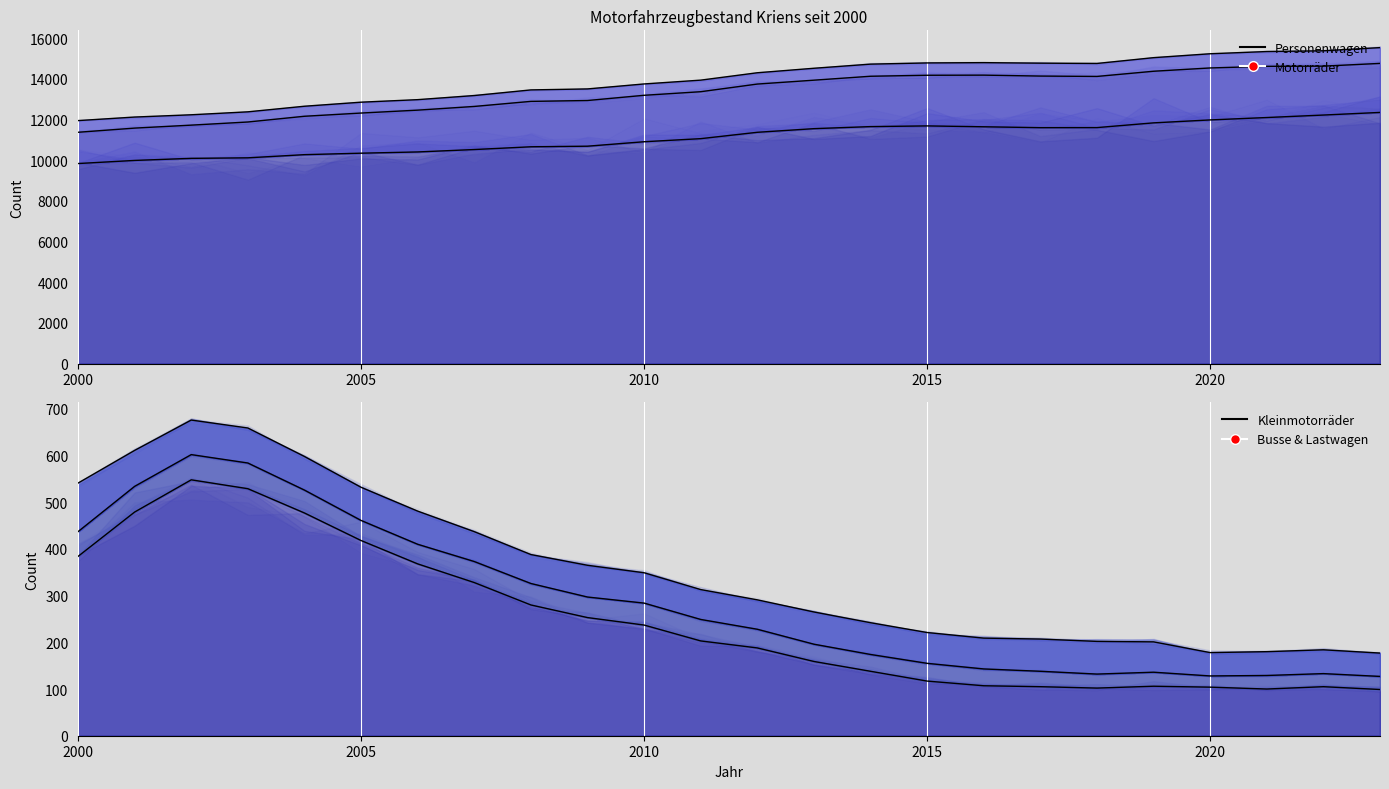

What is the total value across all series at 2019?

15241